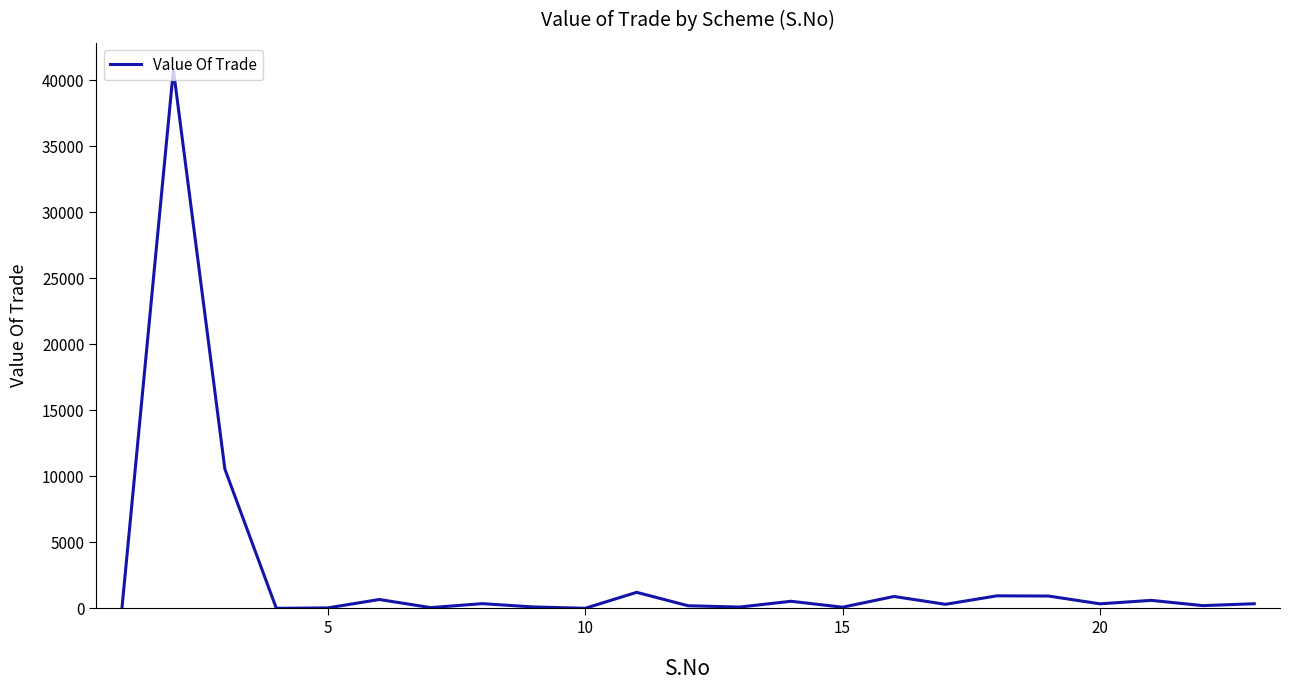

What is the greatest value displayed?

40783.2